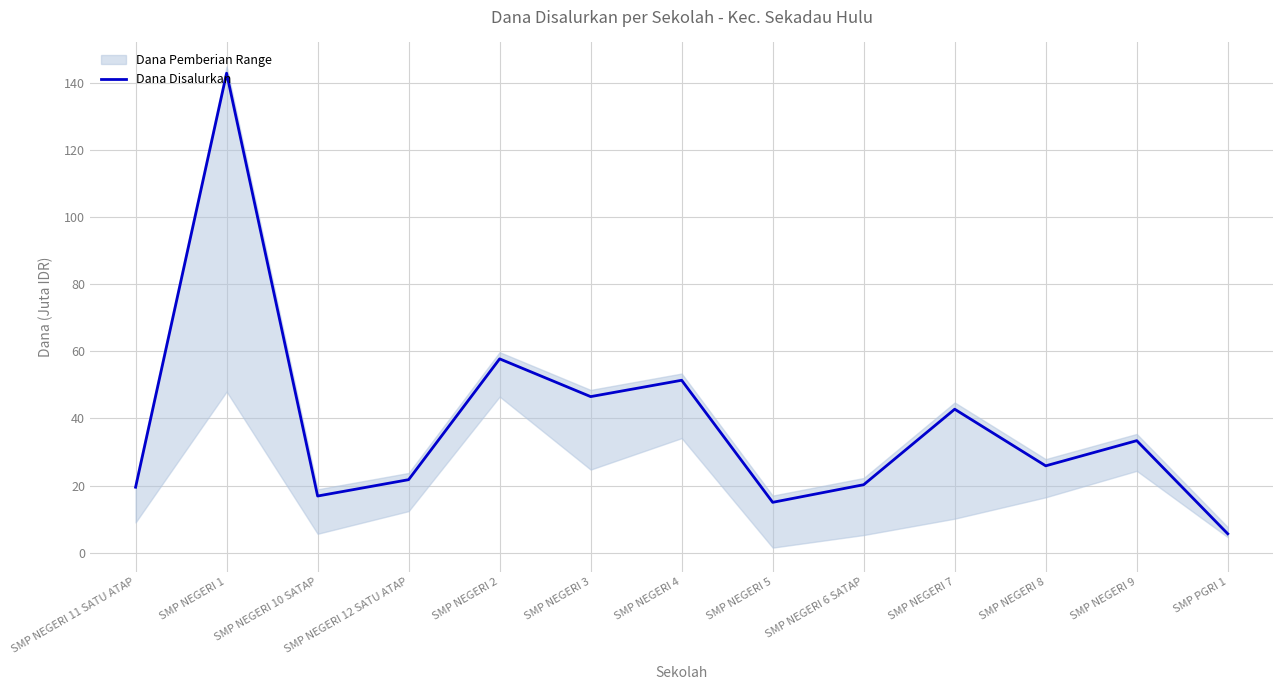

What is the difference between the values at SMP NEGERI 12 SATU ATAP and SMP NEGERI 7?

21.0